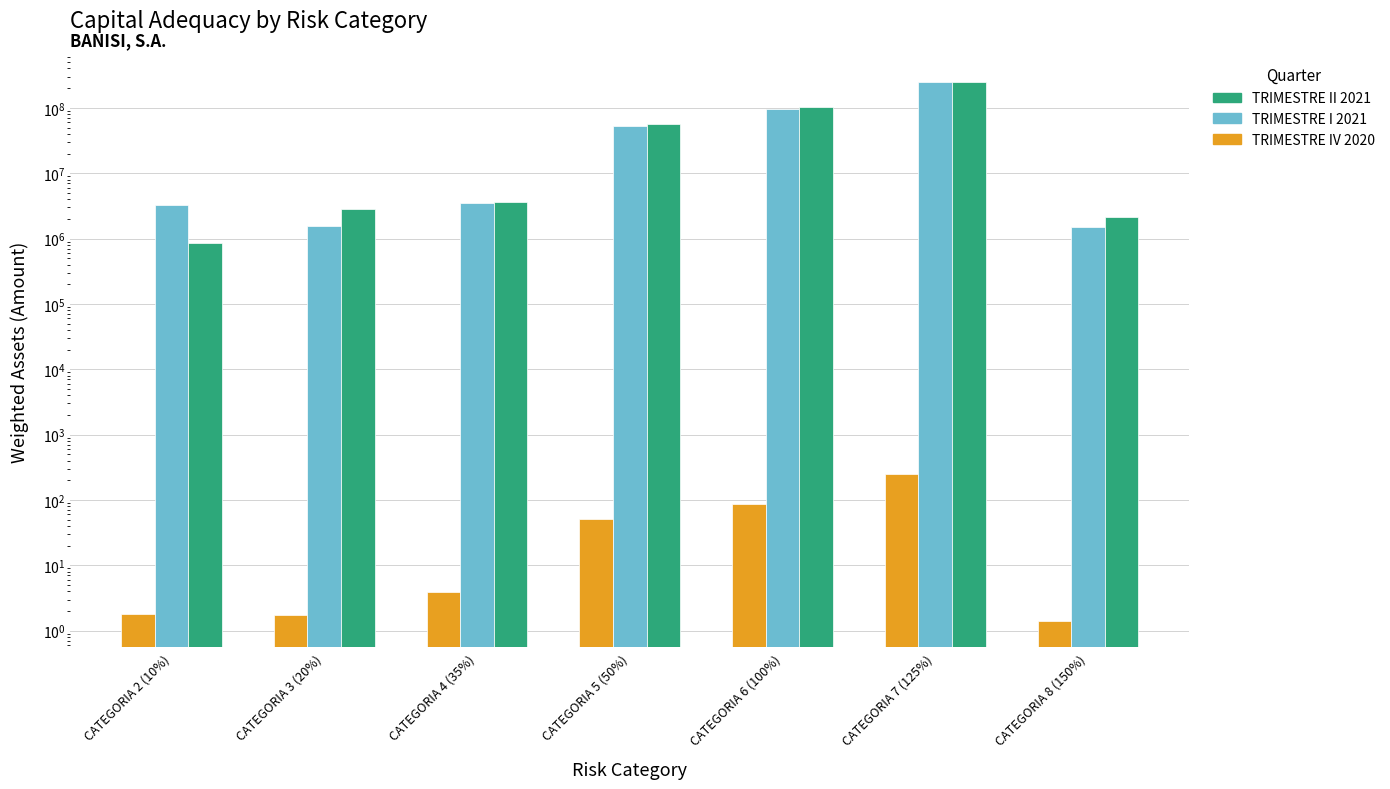

How many series are shown in this chart?

3